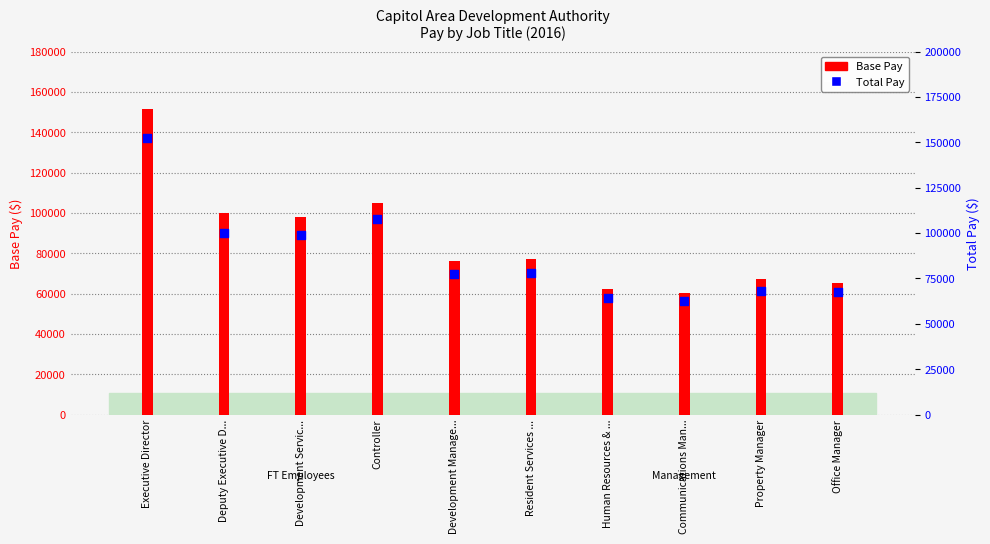

Is the value of Base Pay at Property Manager greater than the value of Total Pay at Executive Director?

No